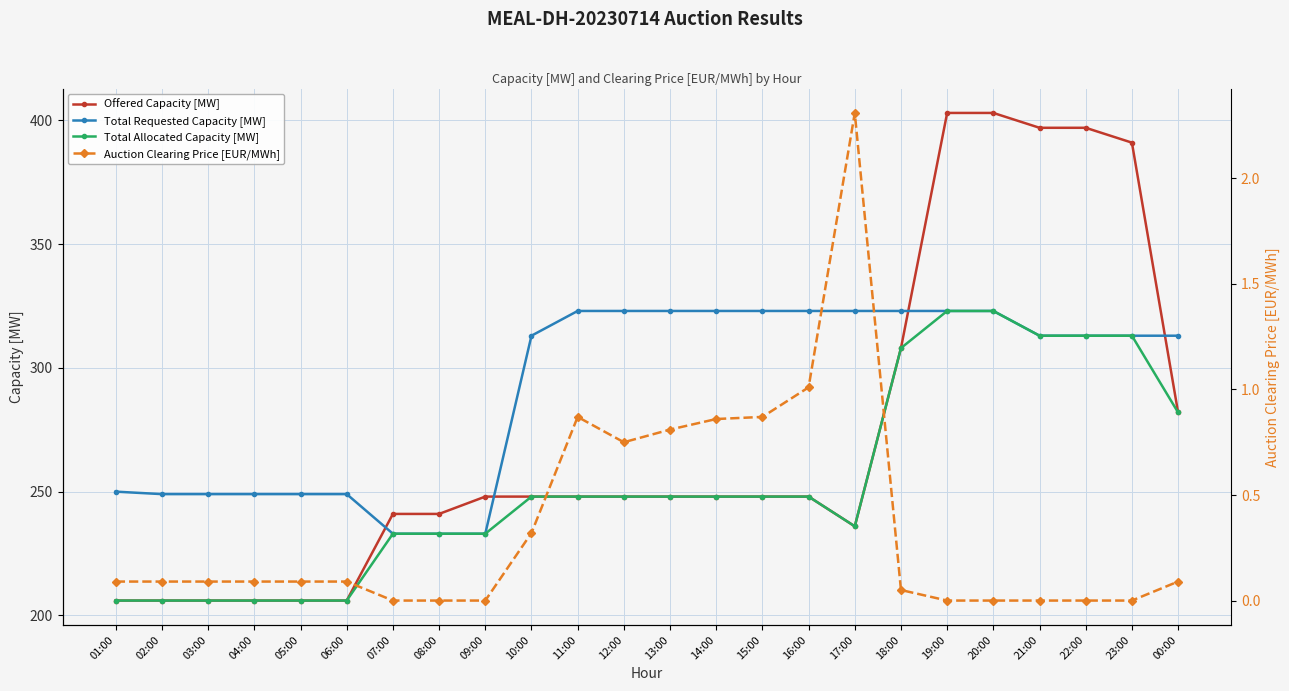

Is it true that Total Requested Capacity [MW] equals 135.5 at 05:00?

False